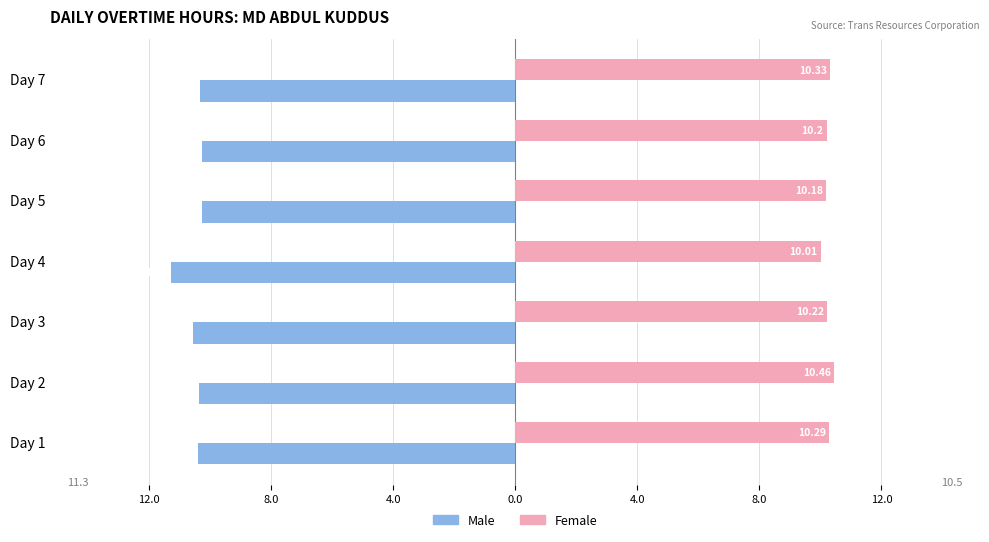

Which series has the widest spread of values?

Male